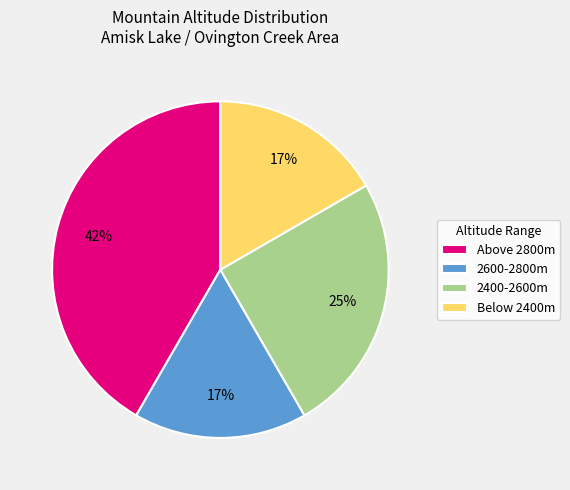

To the nearest percent, what is the difference between the largest and smallest slice percentages?

25%